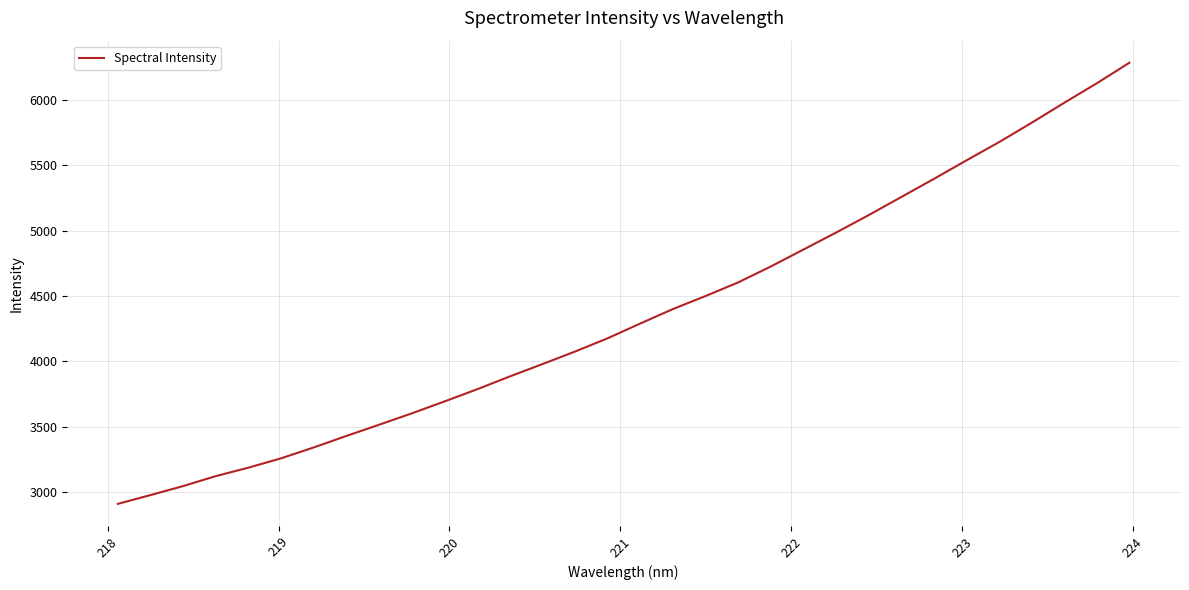

What is the difference between the maximum and minimum values?

3378.1